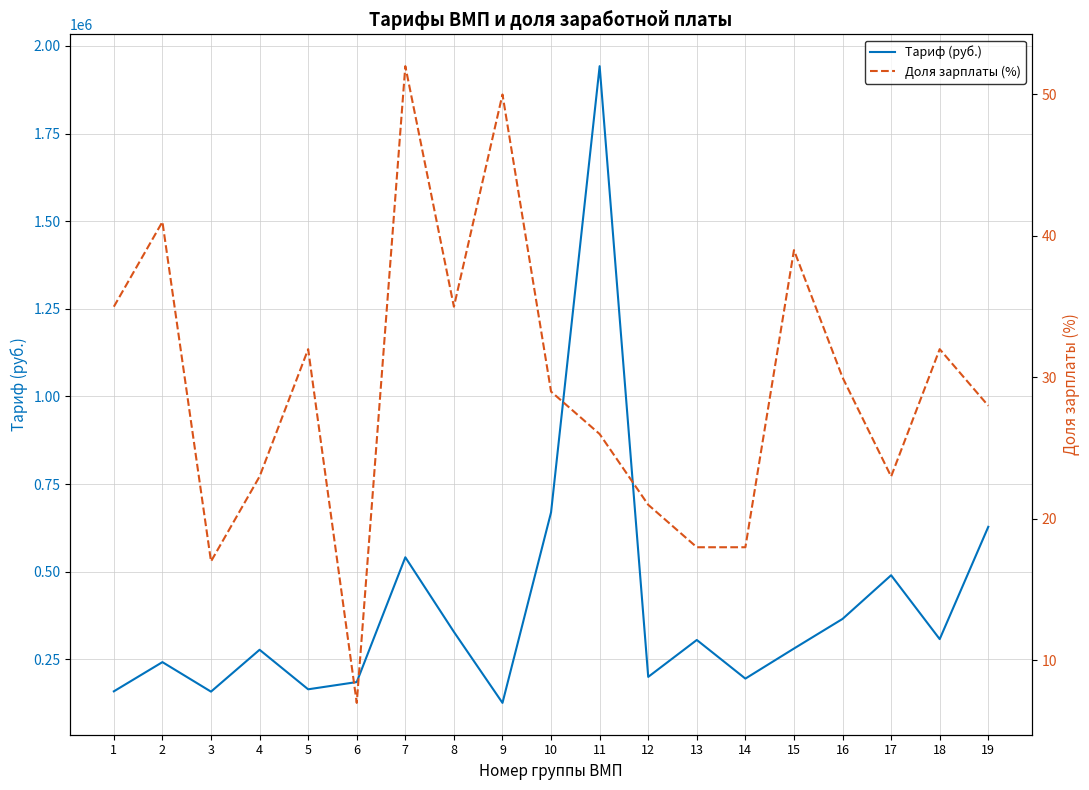

True or false: Доля зарплаты (%) has more than 0 points higher than both neighbors.

True